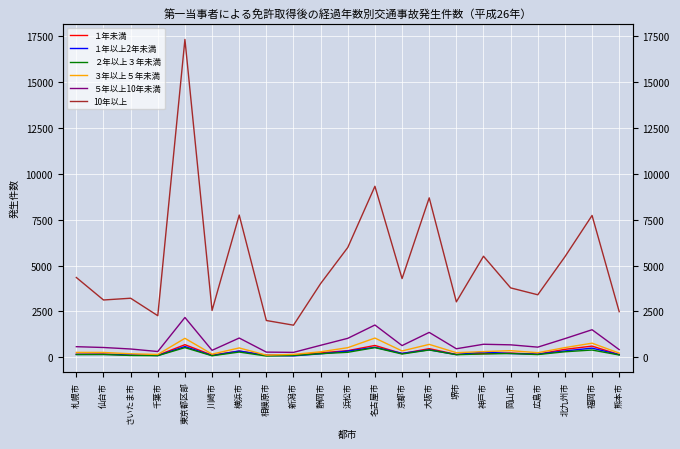

Which series has the largest total across all categories?

10年以上